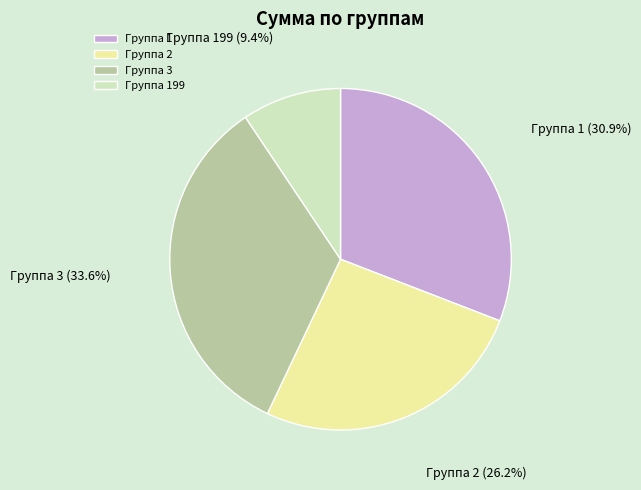

Count the number of slices in the pie.

4